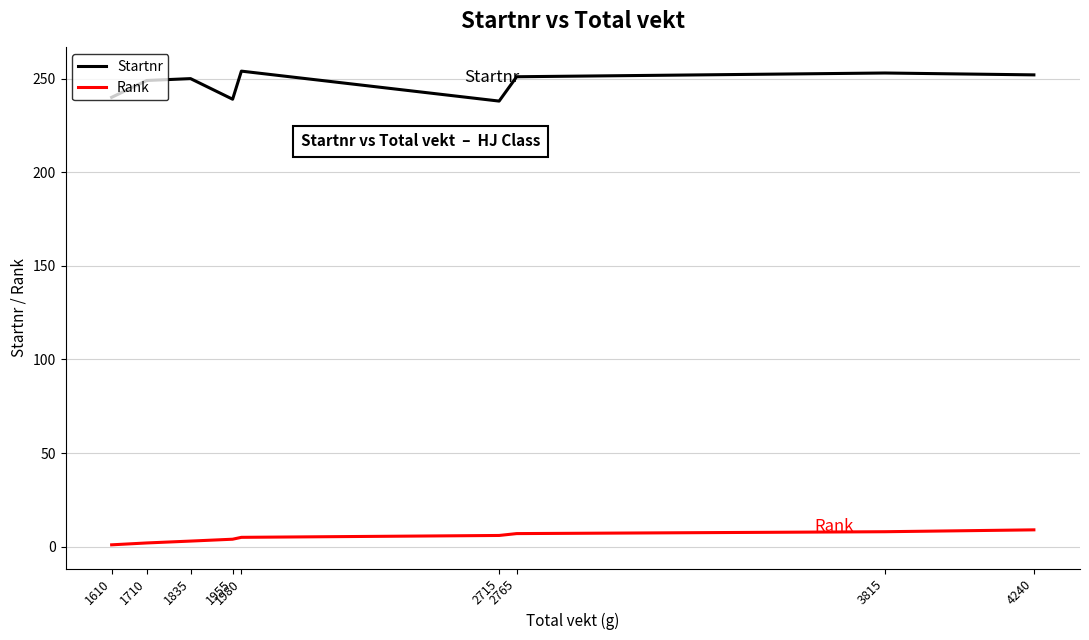

True or false: Rank and Startnr cross at least once.

False